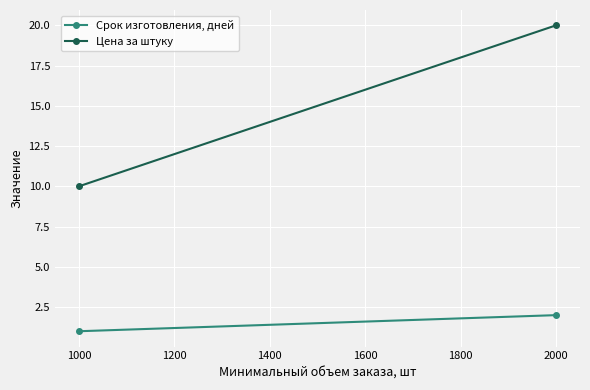

The value of Цена за штуку at 2000 is 14. True or false?

False